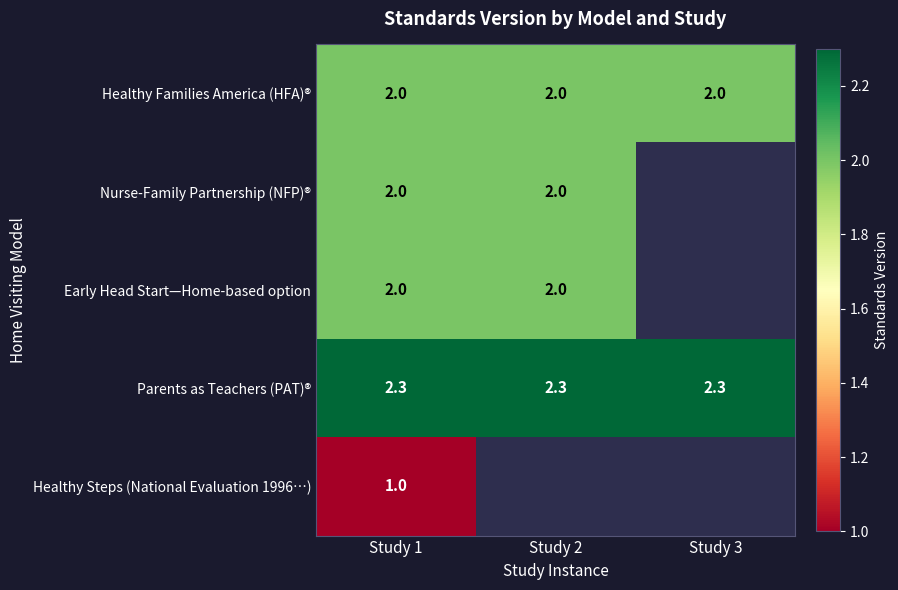

Between Study 2 and Study 1, which is larger?

Study 2